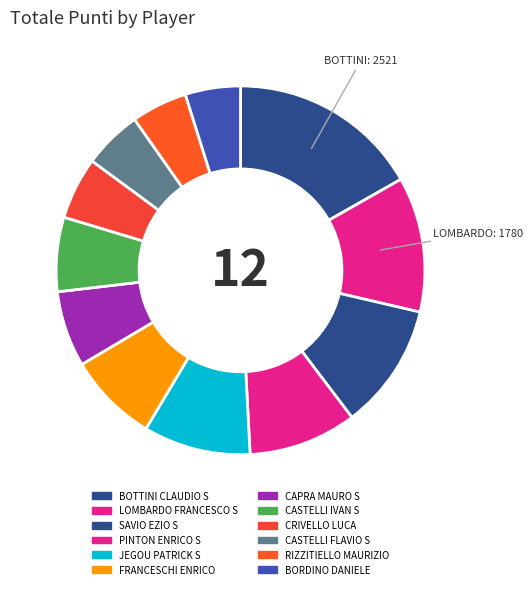

How many segments does this pie chart have?

12